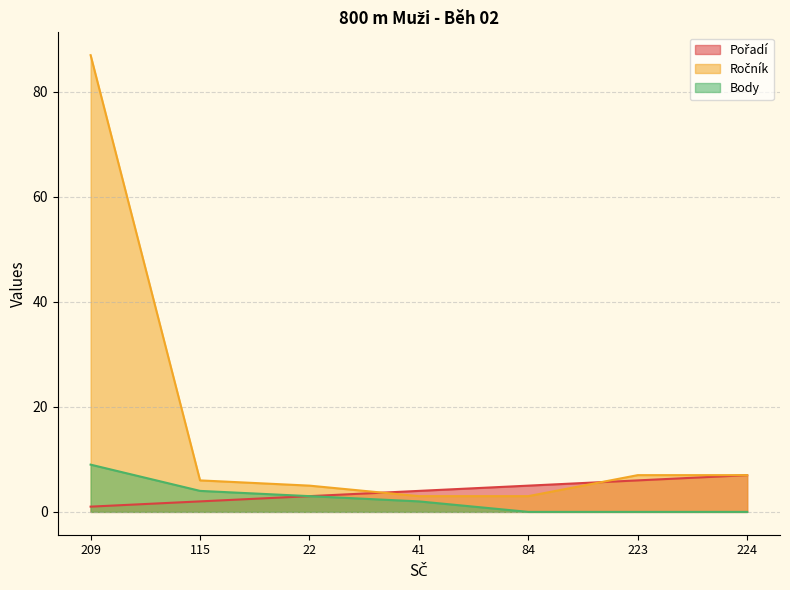

Is it true that Ročník equals 4 at 84?

False